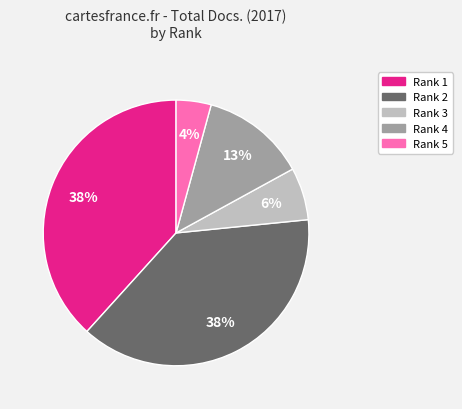

True or false: Rank 3 accounts for 1% of the total.

False